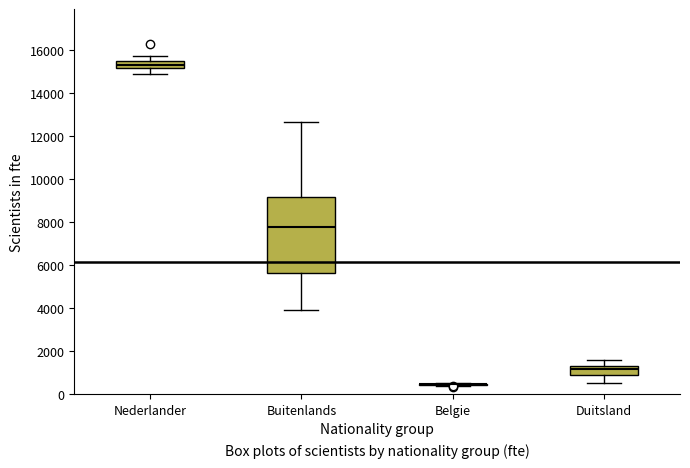

Which box is the tallest, from its lower edge to its upper edge?

Buitenlands